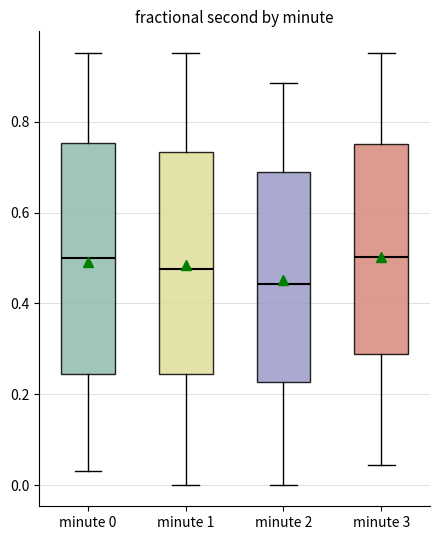

Reading left to right, read every box against the y-axis: the position of its median line, the range the box covers, and the ends of its whiskers. The values are not printed on the chart, so give them approximately, as read against the axis.

minute 0: median 0.50, box 0.24 to 0.76, whiskers 0.04 to 0.96
minute 1: median 0.48, box 0.24 to 0.74, whiskers 0.00 to 0.96
minute 2: median 0.44, box 0.22 to 0.70, whiskers 0.00 to 0.88
minute 3: median 0.50, box 0.28 to 0.76, whiskers 0.04 to 0.96